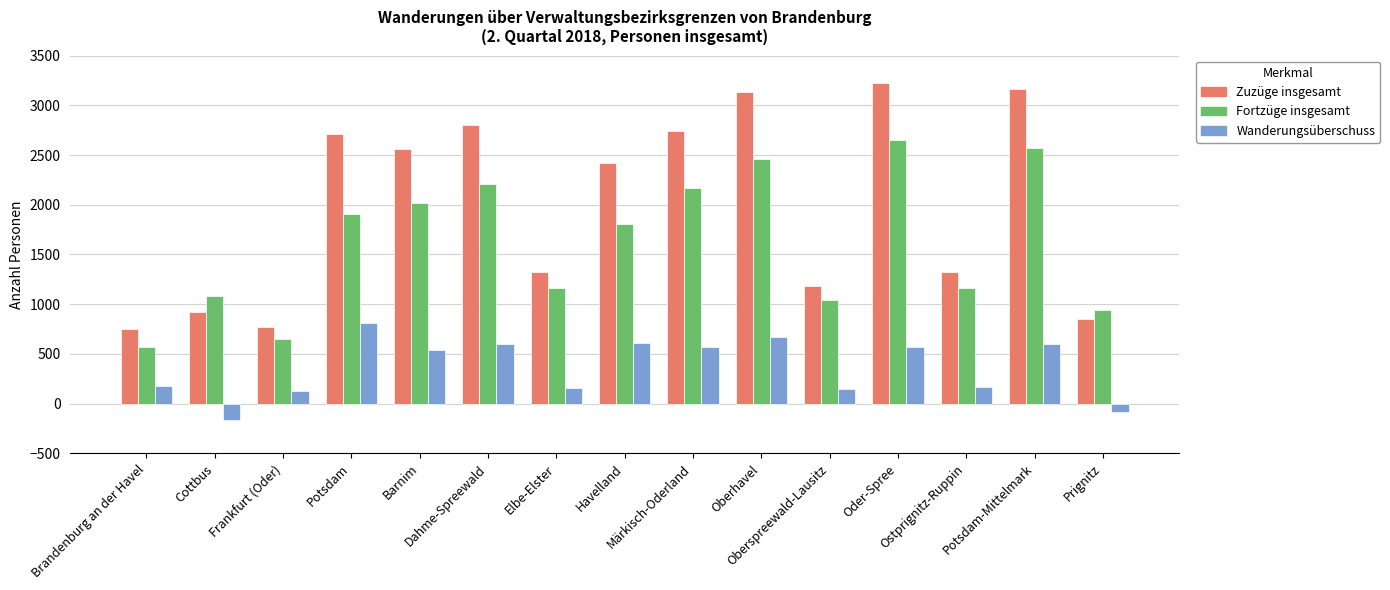

What is the minimum value shown in the chart?

-168